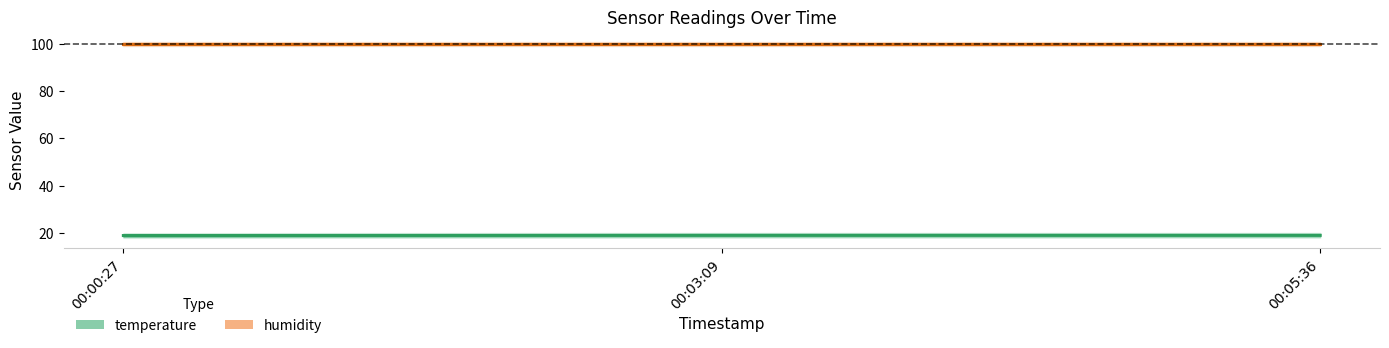

What is the maximum value for humidity?

99.9